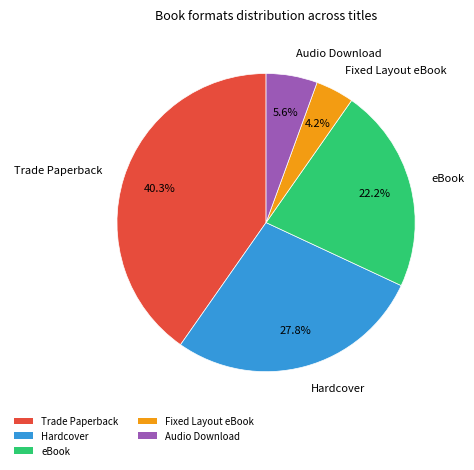

How many segments does this pie chart have?

5